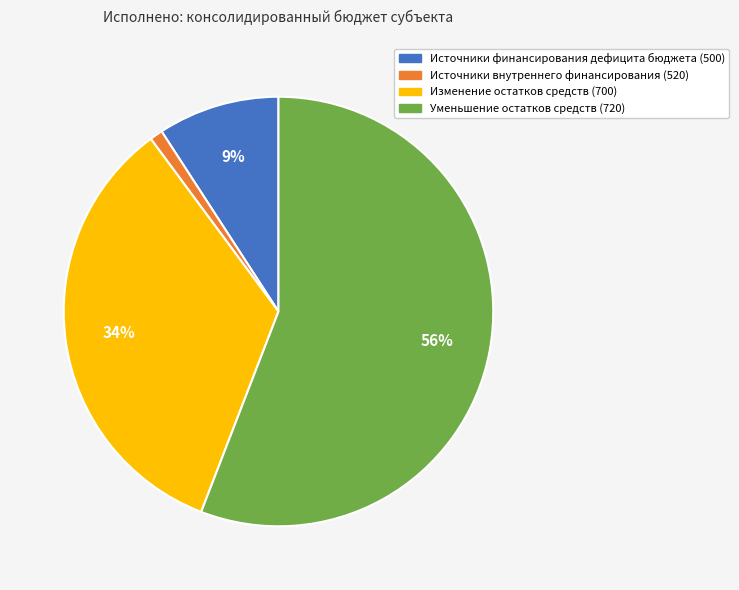

Does any single category account for the majority?

Yes